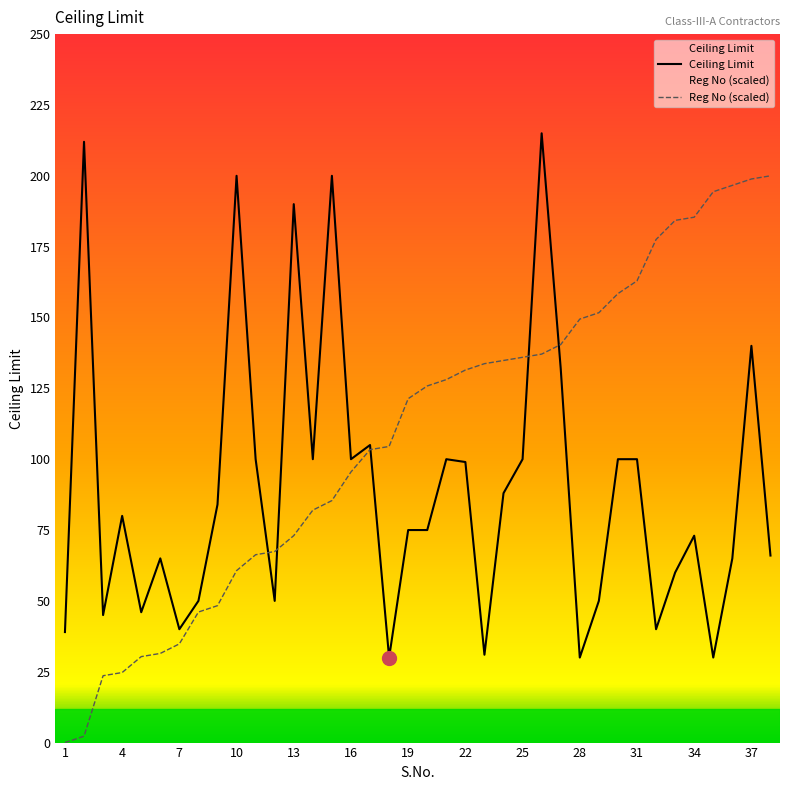

List the series in order of their overall mean, lowest first.

Ceiling Limit, Reg No (scaled)